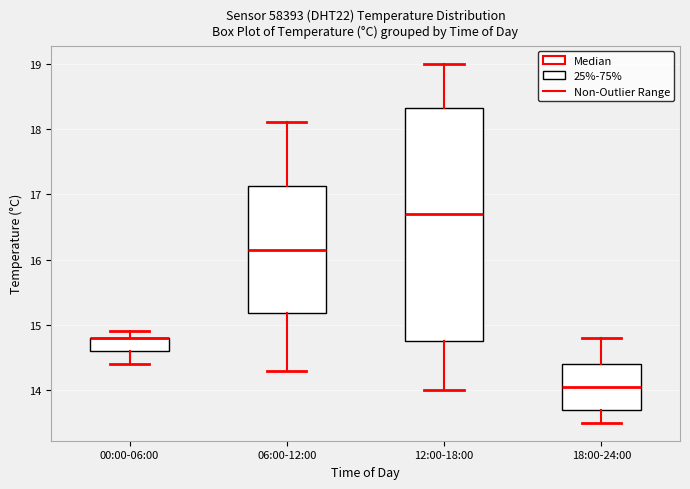

Where does the lower whisker of the box for 18:00-24:00 end on the y-axis? The values are not printed on the chart, so give them approximately, as read against the axis.

13.5